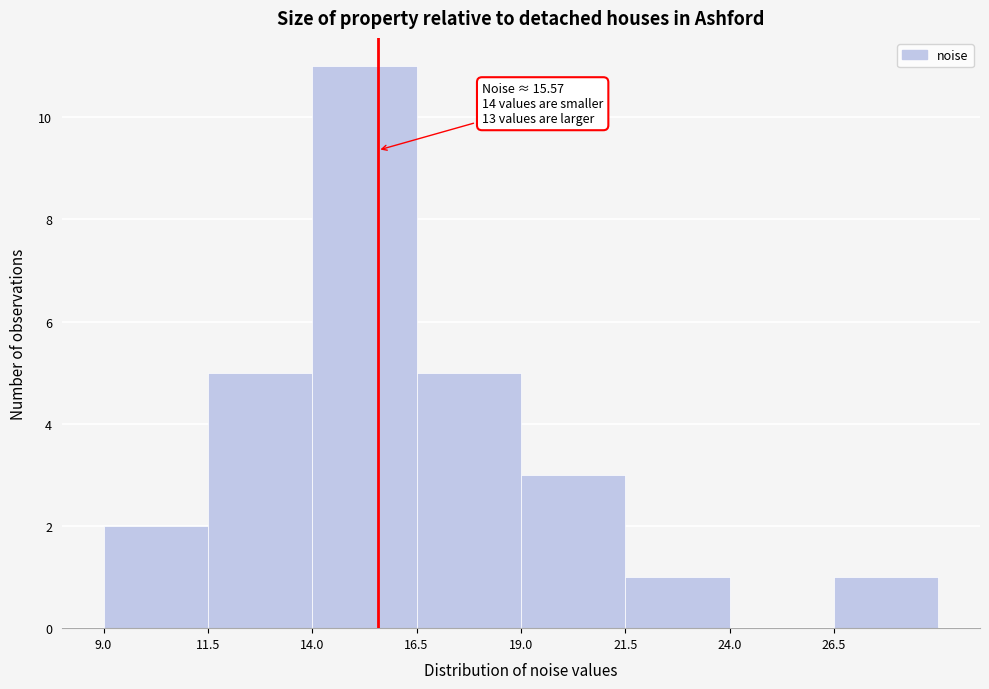

Which range on the x-axis has the tallest bar?

14.0 to 16.5